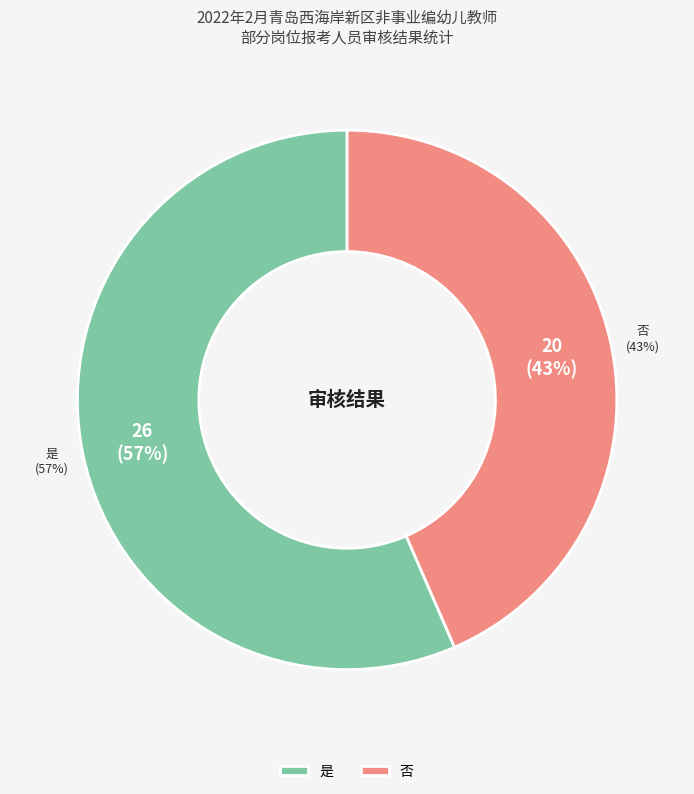

True or false: 否 accounts for 43% of the total.

True